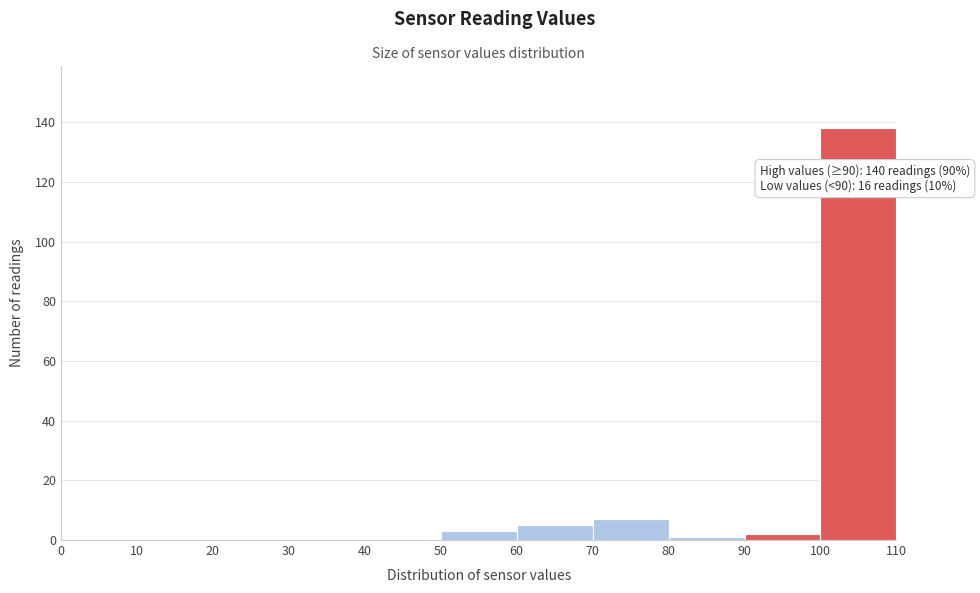

Over which range of the x-axis is the bar tallest?

100 to 110